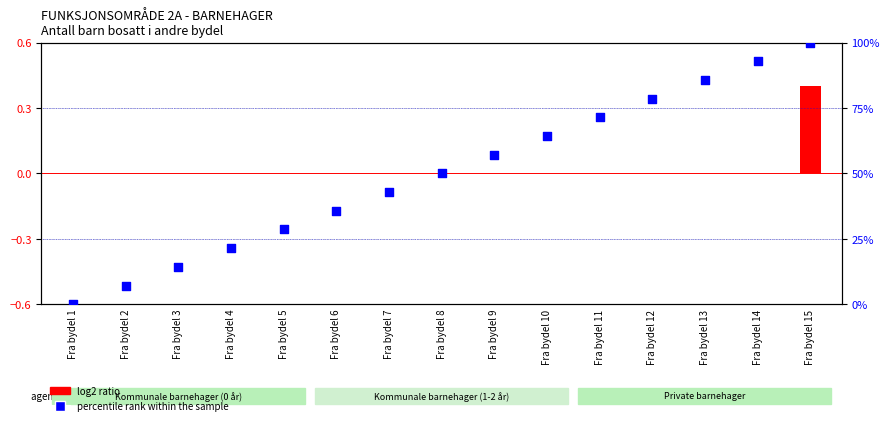

Which has a higher value, Fra bydel 9 or Fra bydel 13?

Fra bydel 13